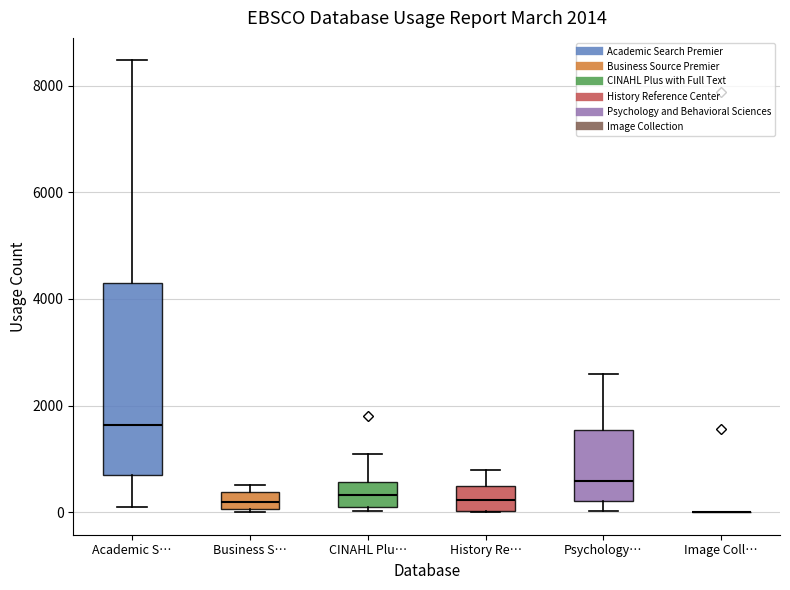

Which box is the tallest, from its lower edge to its upper edge?

Academic S…